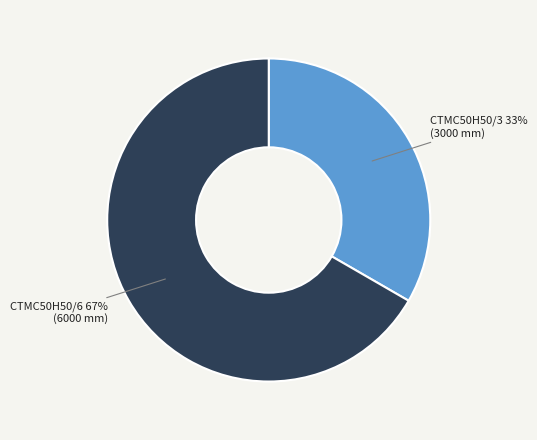

To the nearest percent, what percentage of the pie is CTMC50H50/3?

33%